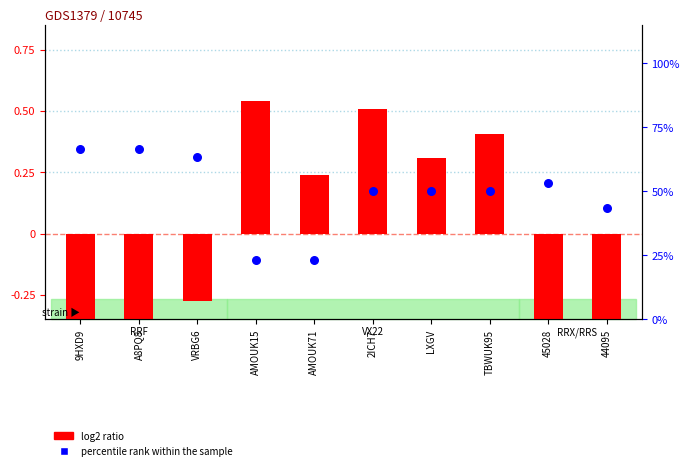

Which series reaches the minimum Y coordinate?

log2 ratio